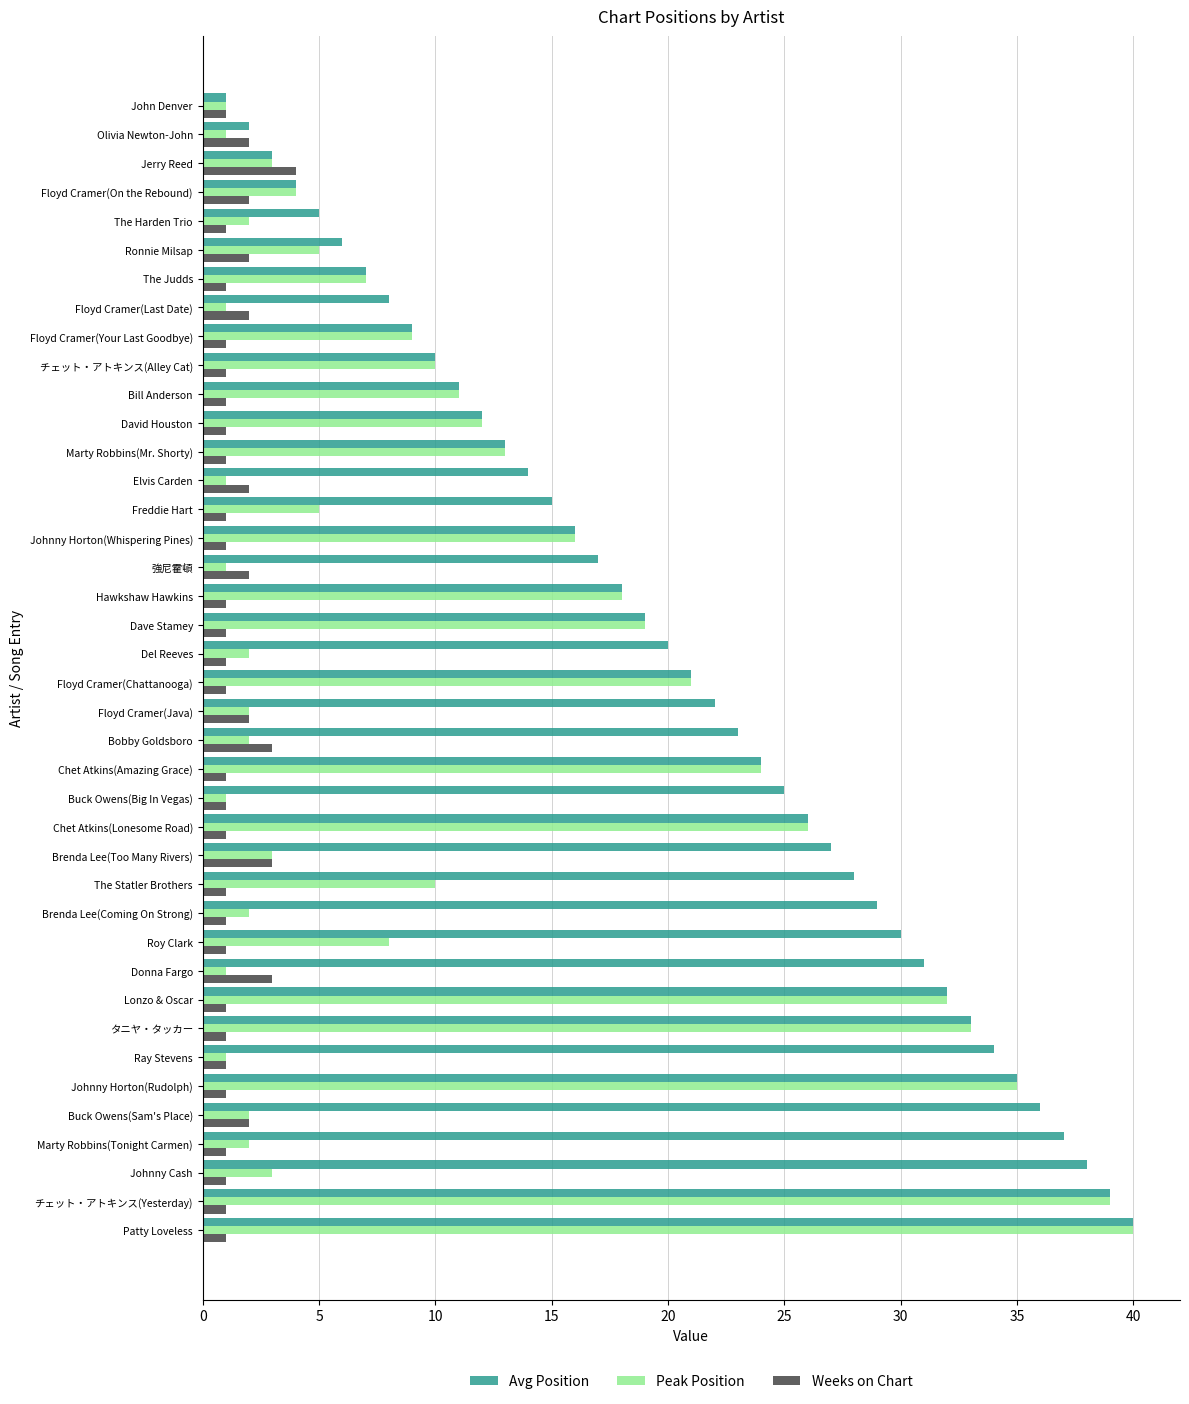

List the series in order of their overall mean, lowest first.

Weeks on Chart, Peak Position, Avg Position